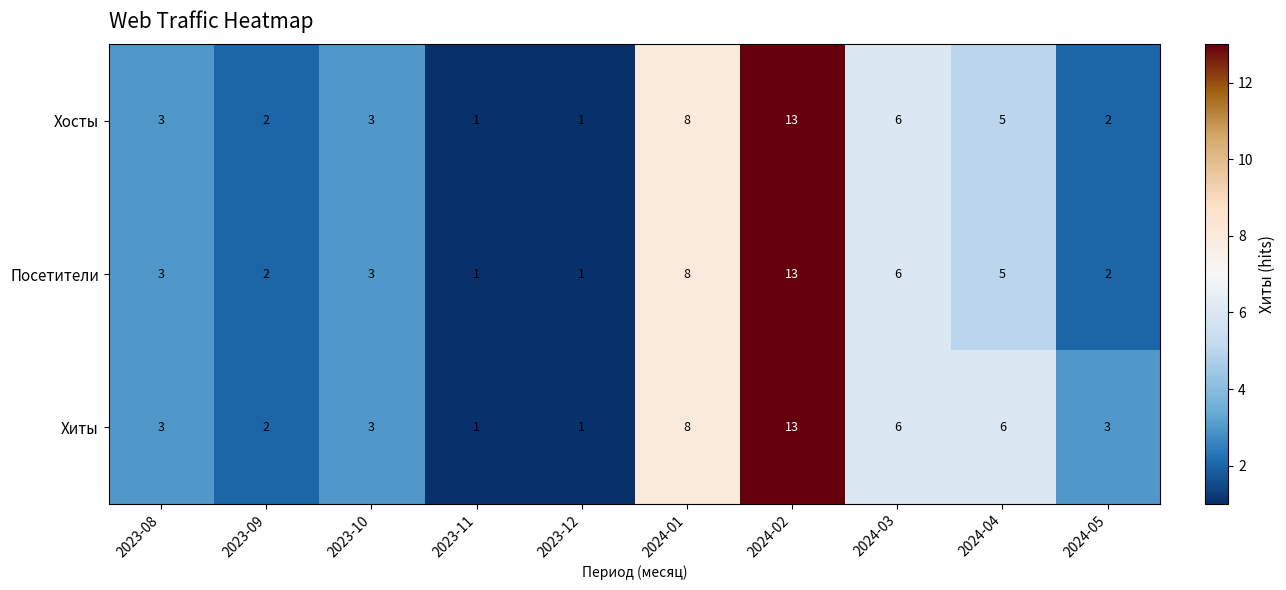

Which category has the highest value in the Хосты series?

2024-02